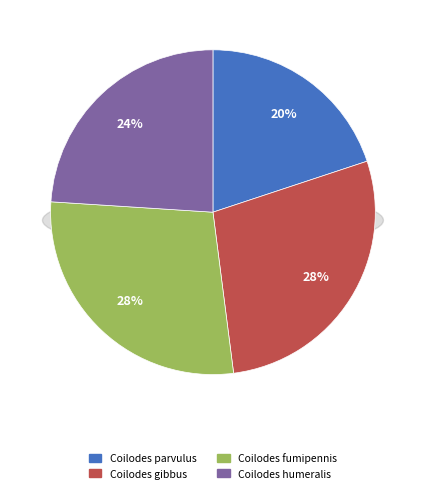

Which has a higher value, Coilodes fumipennis or Coilodes humeralis?

Coilodes fumipennis